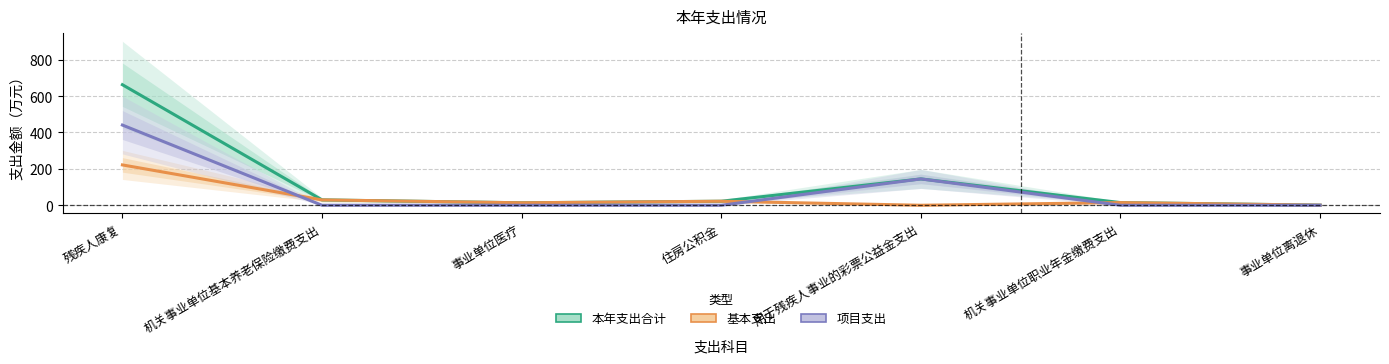

Rank the series at 事业单位医疗 from highest to lowest value.

本年支出合计, 基本支出, 项目支出